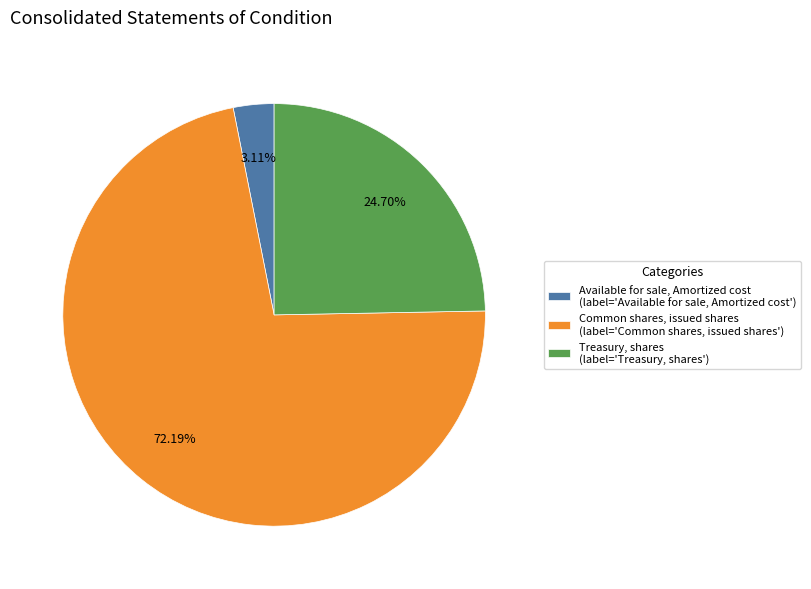

How many slices are in this pie chart?

3